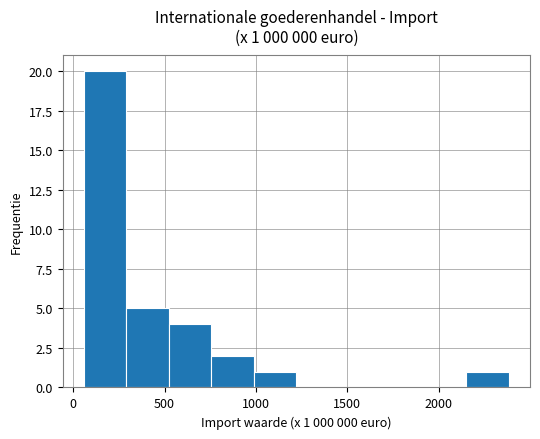

Over which range of the x-axis is the bar tallest?

50 to 300